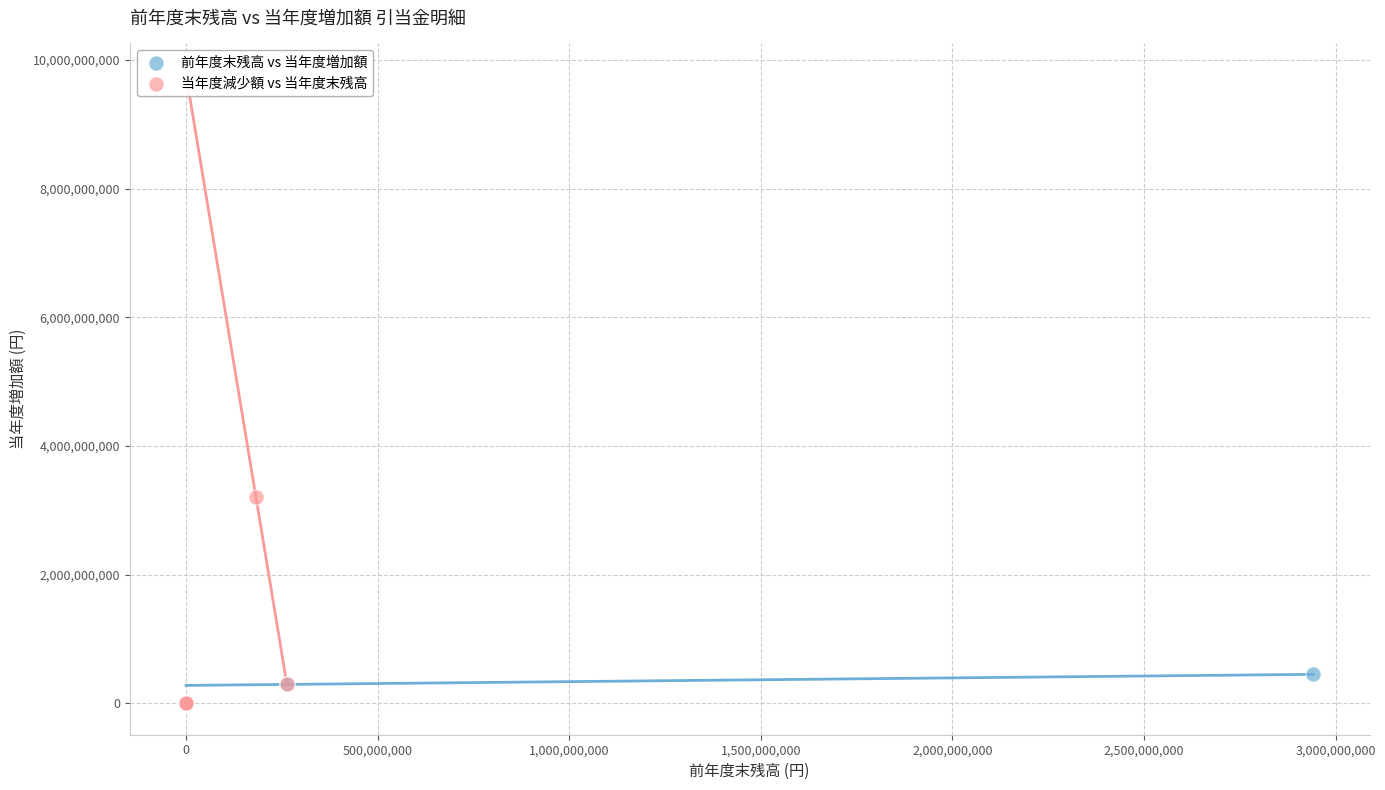

Which series has the largest Y range (max minus min)?

当年度減少額 vs 当年度末残高